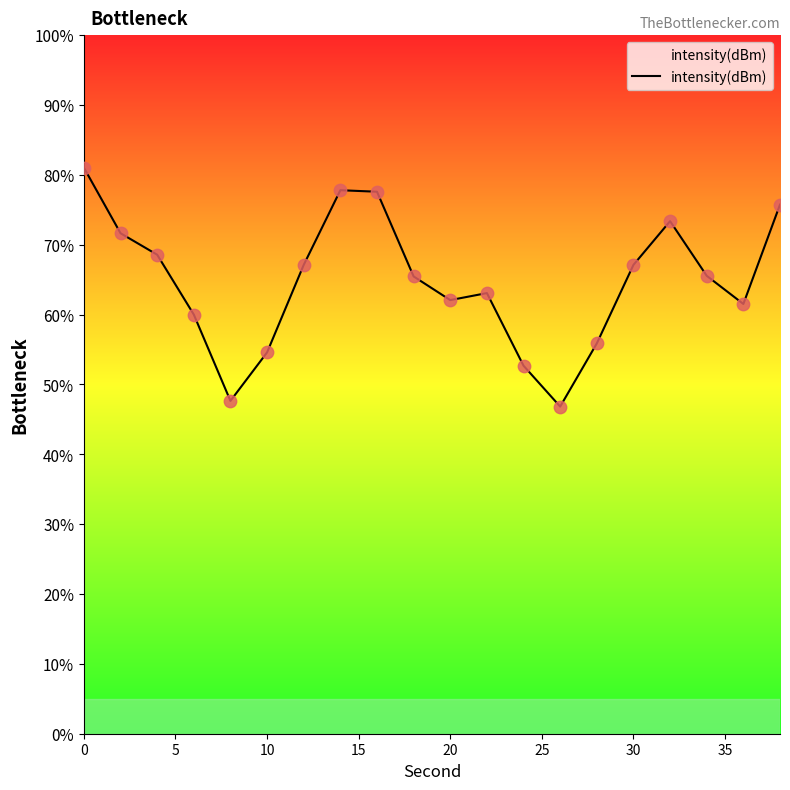

What is the maximum value shown in the chart?

81.0